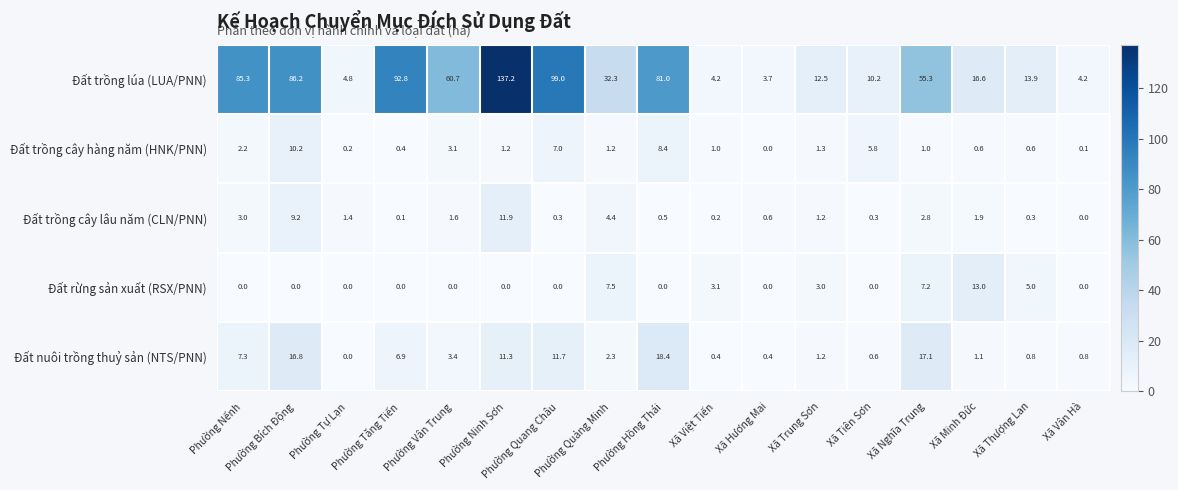

Which series has the largest range (max minus min)?

Đất trồng lúa (LUA/PNN)